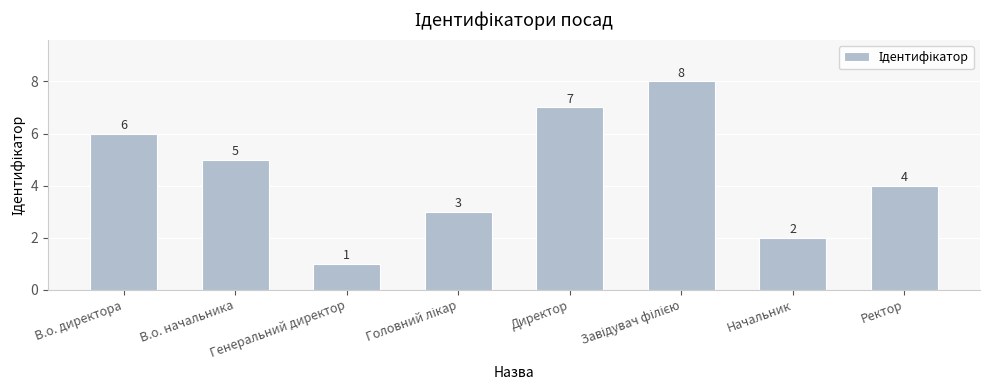

Is it true that the value at В.о. директора is 2?

False